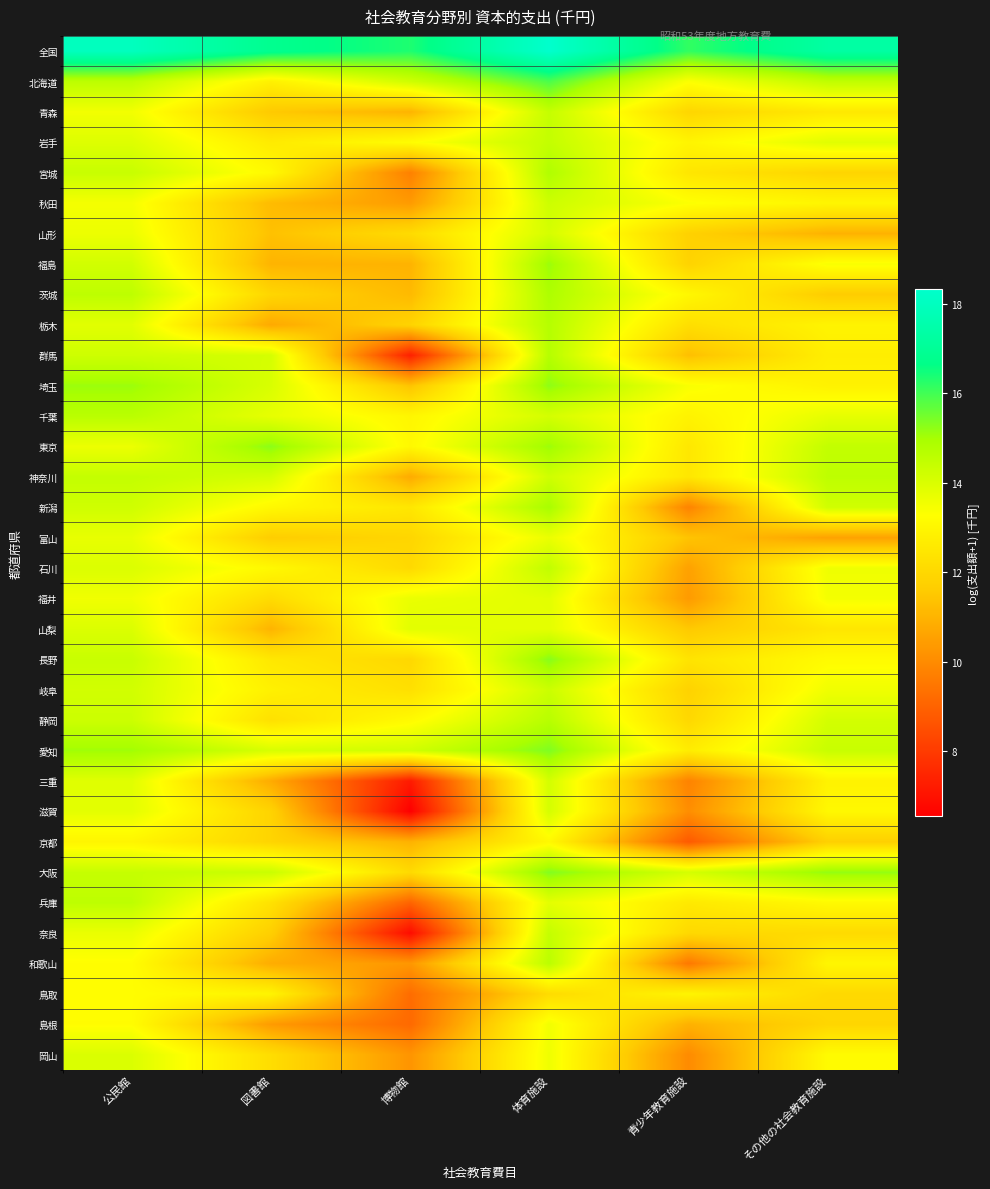

What is the total value across all series at 図書館?

426.3